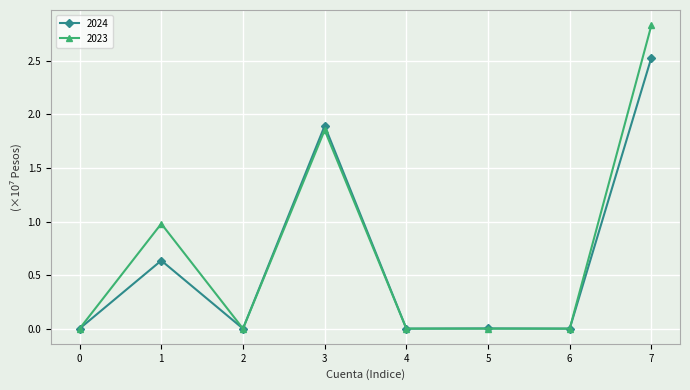

Is it true that 2024 equals 0.8 at 1?

False